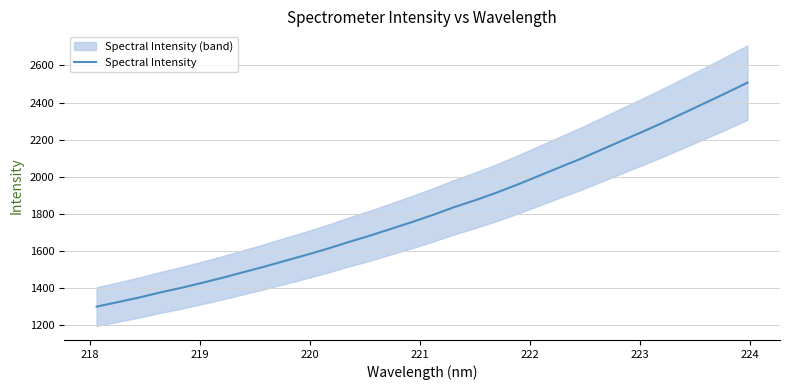

What is the value of the 31st point from the left?

2452.6